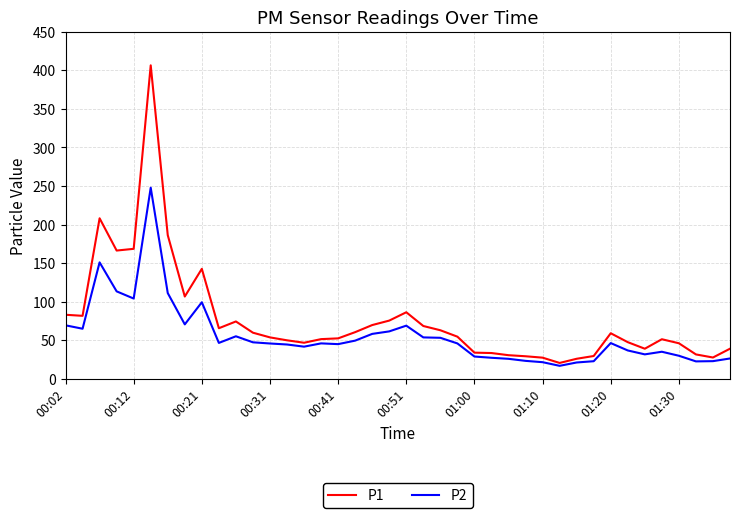

True or false: P1 and P2 intersect in this chart.

False